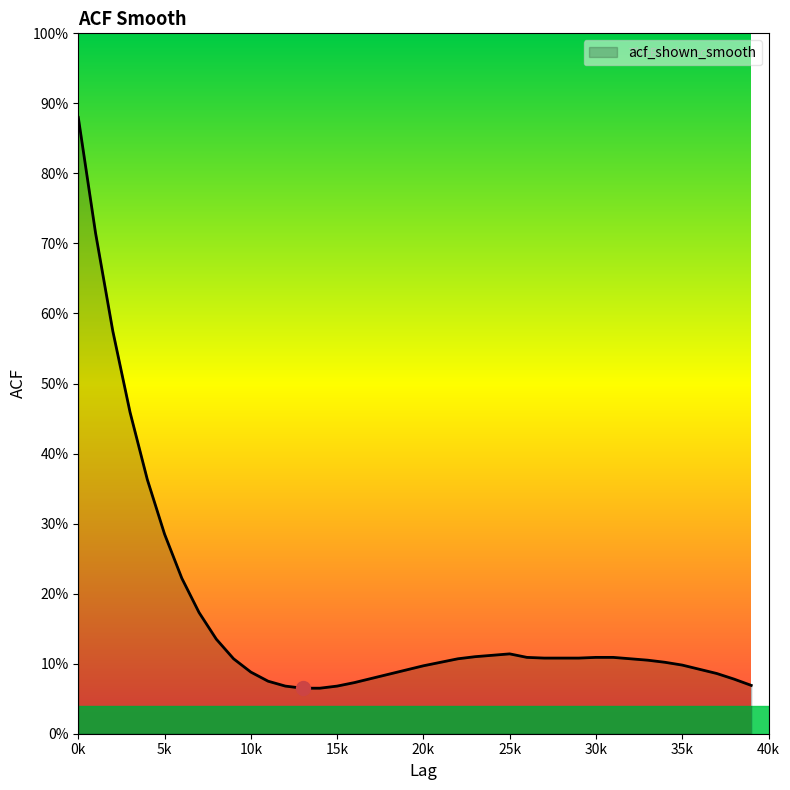

Does the chart have visible grid lines?

No